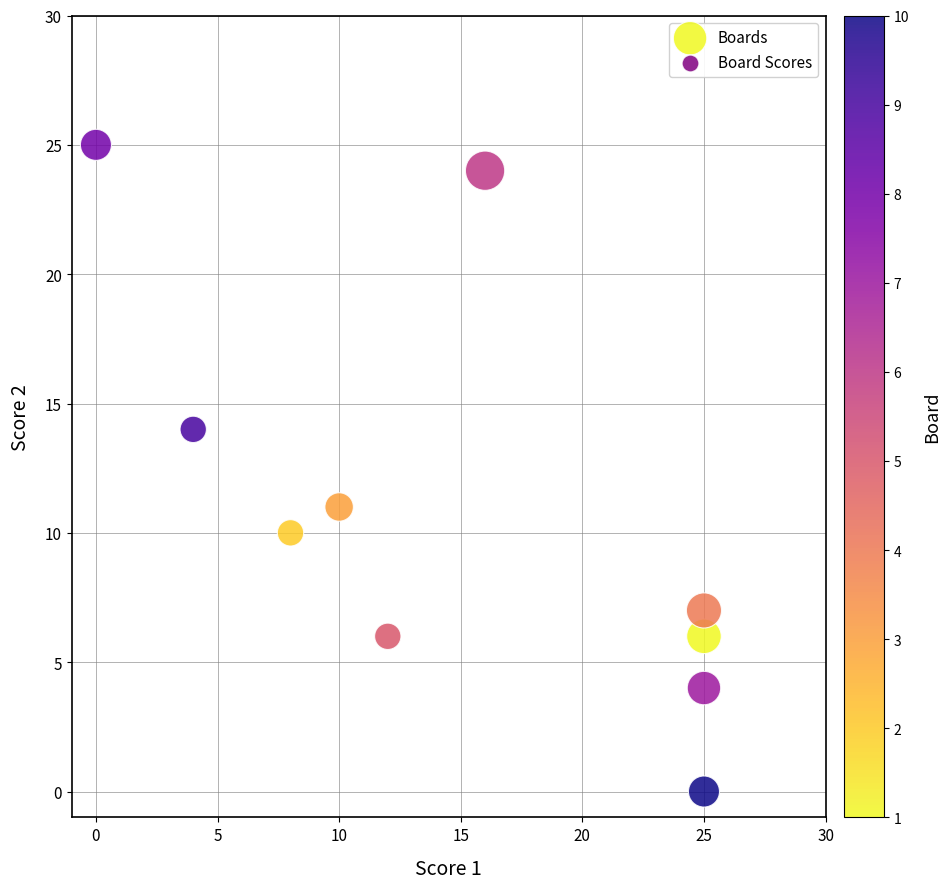

What is the average X value?

15